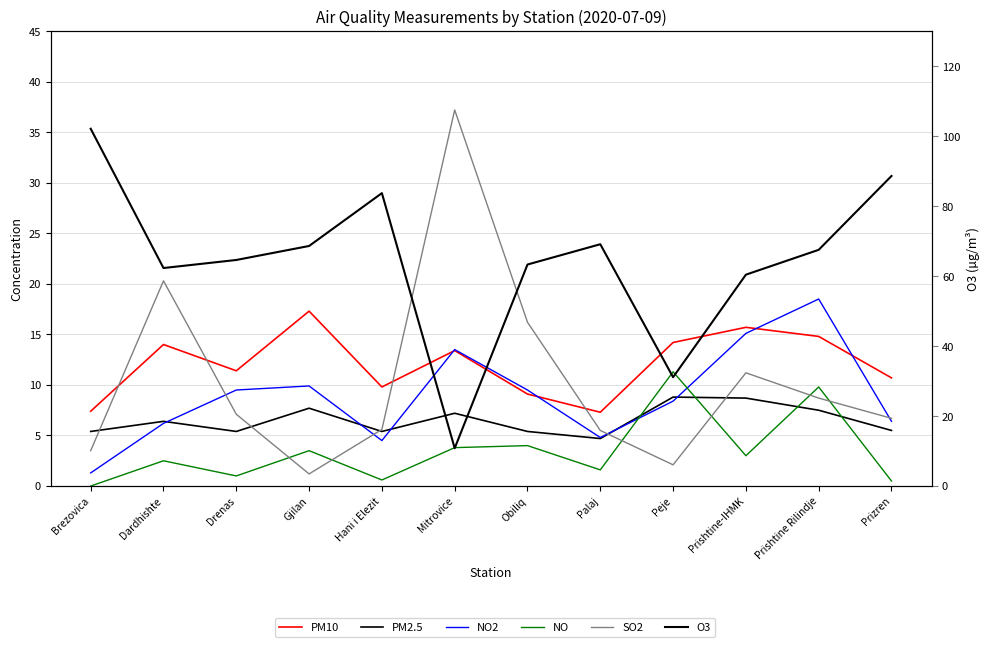

Is it true that SO2 equals 37.2 at Mitrovice?

True